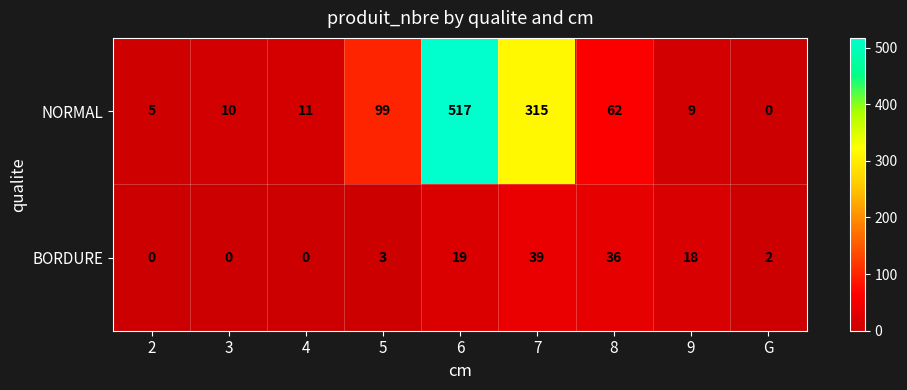

Is it true that BORDURE equals 0 at 2?

True